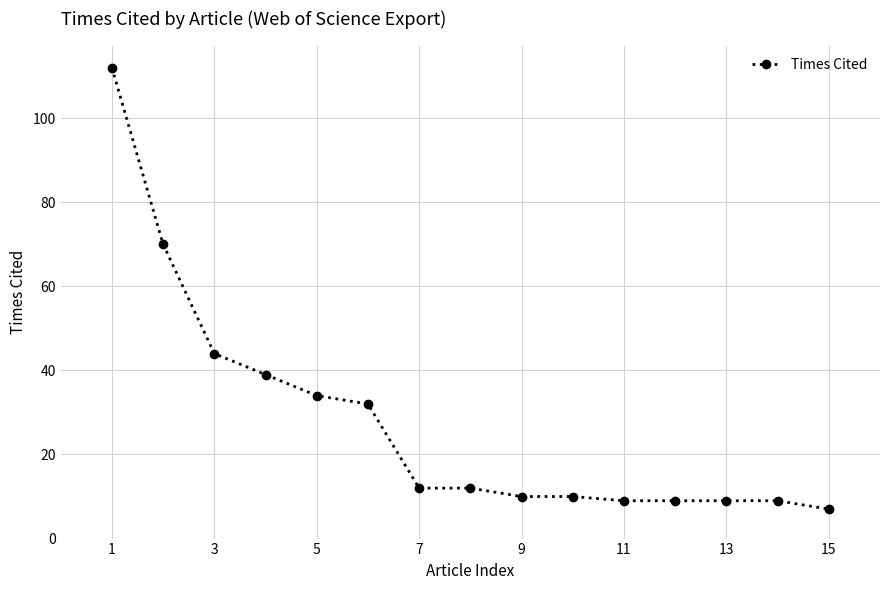

What is the minimum value shown in the chart?

7